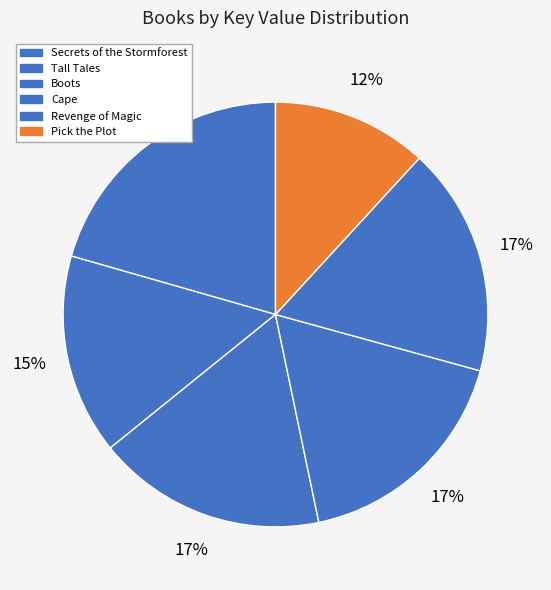

What portion of the pie excludes Boots?

82.5%